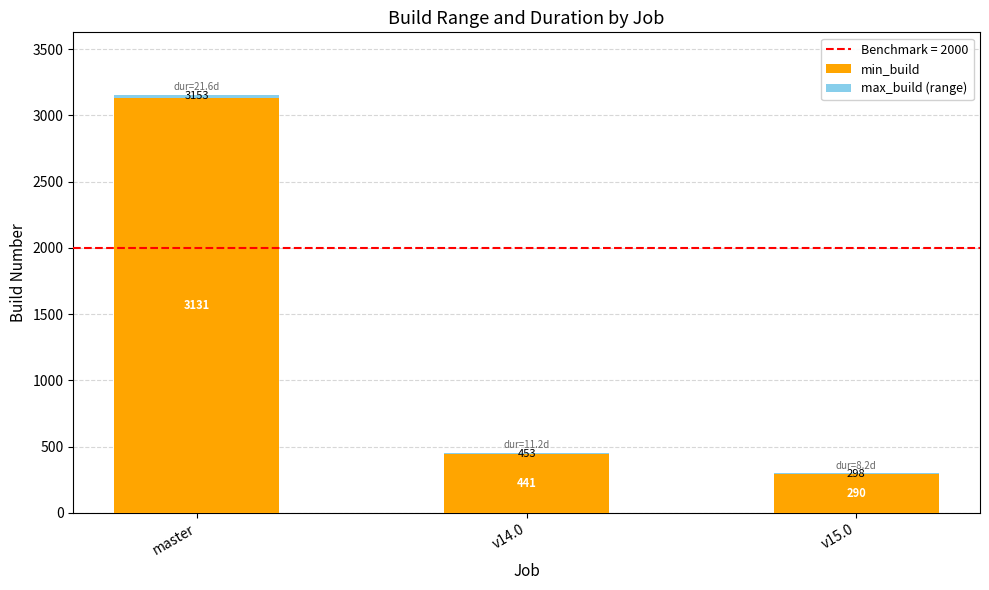

True or false: min_build has a value of 578 at v14.0.

False